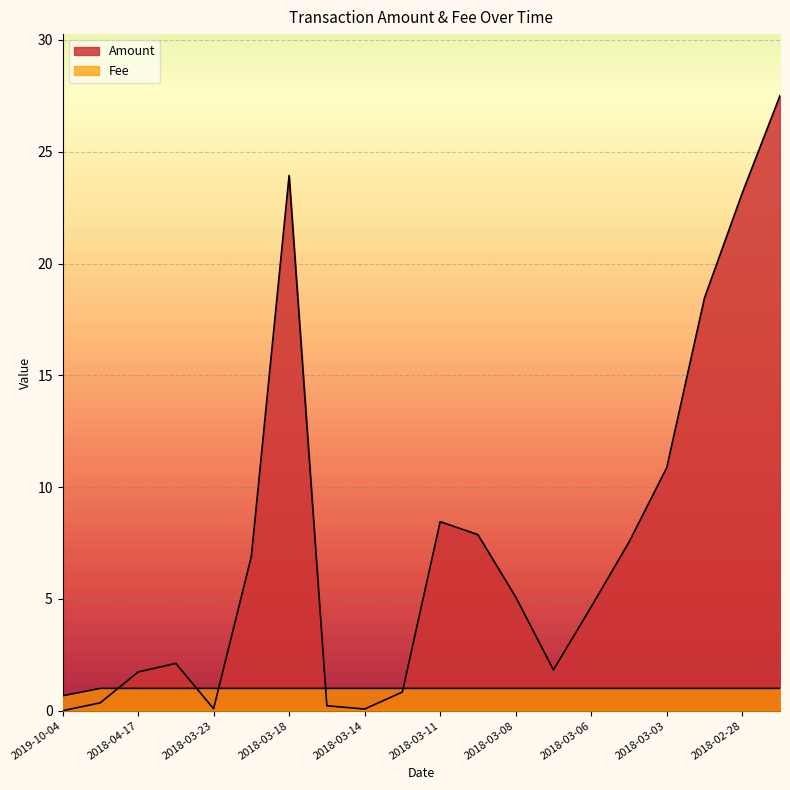

Does the chart display data point markers on the line(s)?

No